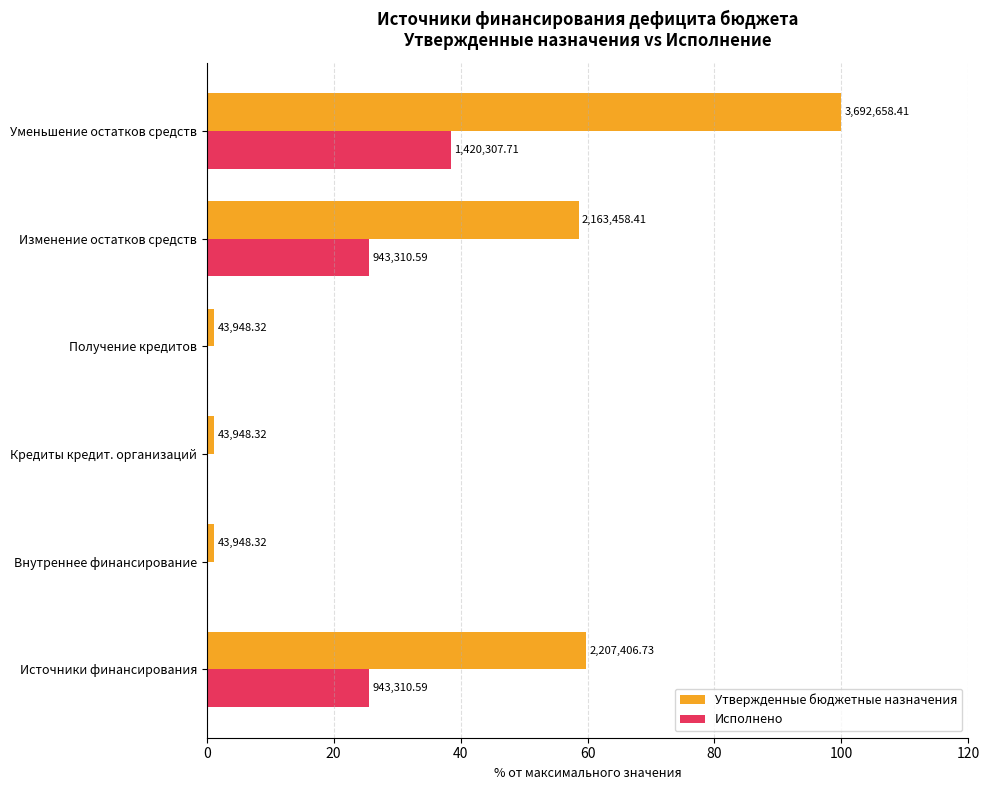

What are all the series names shown in the legend?

Утвержденные бюджетные назначения, Исполнено